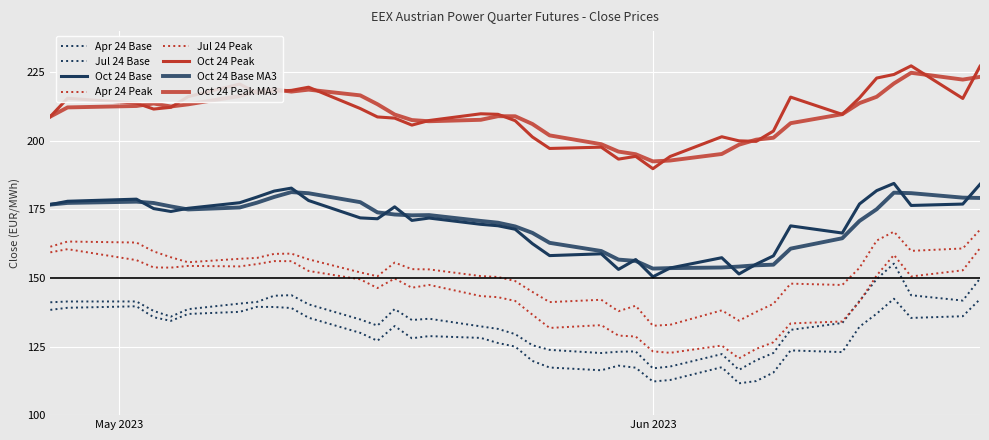

At which category is the sum across all series the highest?

2023-06-20